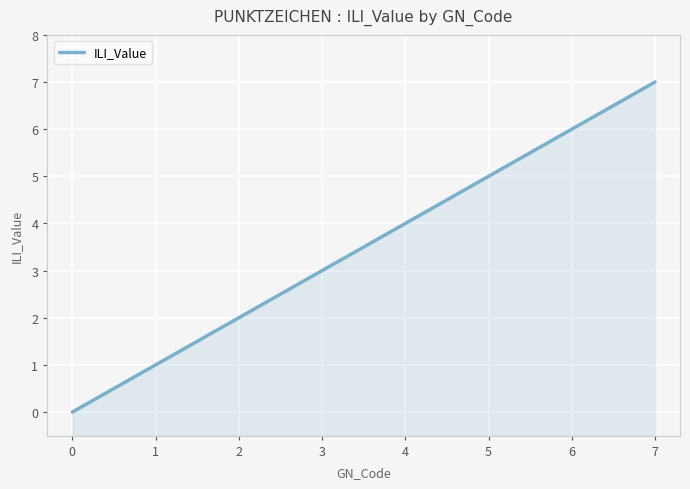

What is the average value?

4